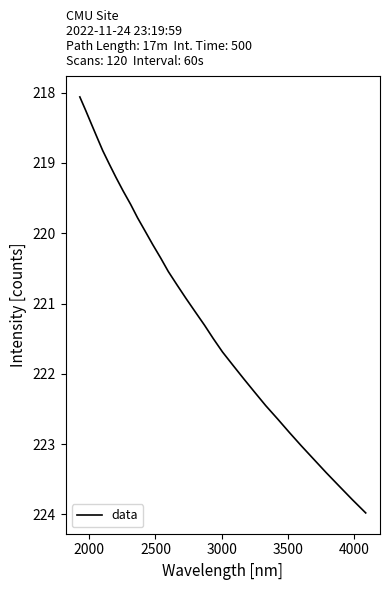

What is the maximum value shown in the chart?

224.0